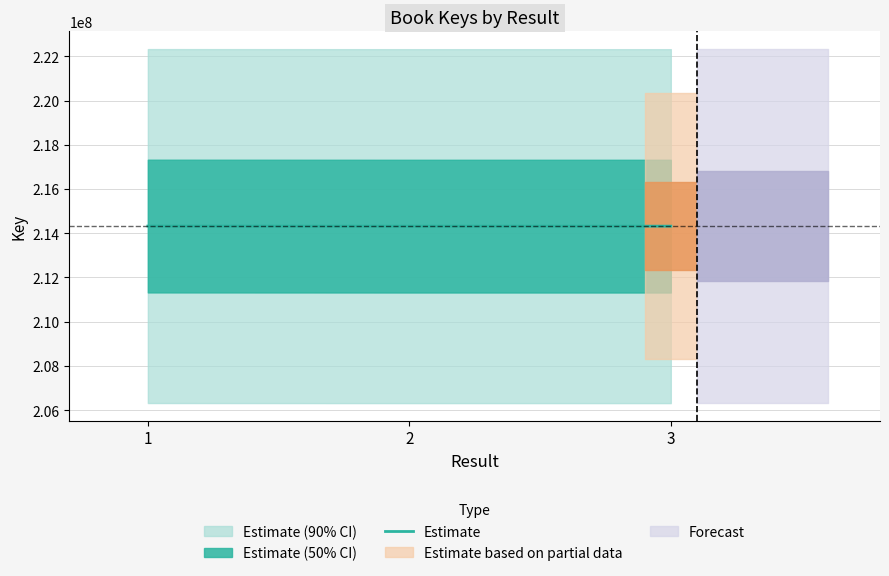

The value at 1 is 214323886. True or false?

True